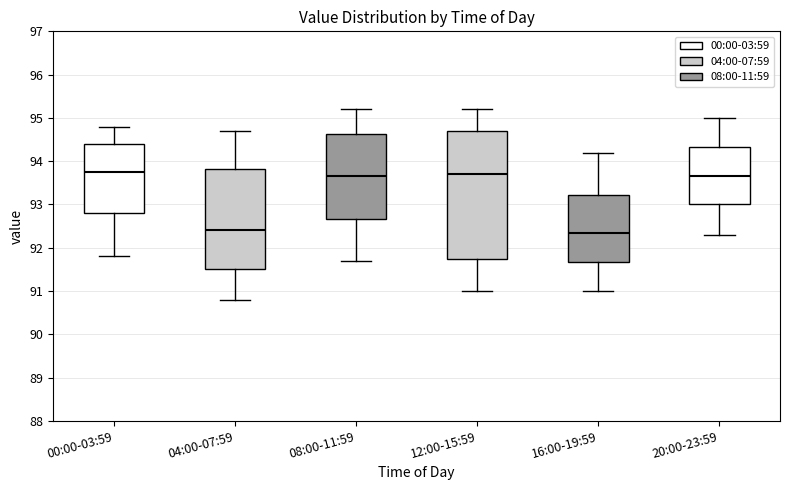

Reading left to right, read every box against the y-axis: the position of its median line, the range the box covers, and the ends of its whiskers. The values are not printed on the chart, so give them approximately, as read against the axis.

00:00-03:59: median 93.8, box 92.8 to 94.4, whiskers 91.8 to 94.8
04:00-07:59: median 92.4, box 91.5 to 93.8, whiskers 90.8 to 94.7
08:00-11:59: median 93.7, box 92.7 to 94.6, whiskers 91.7 to 95.2
12:00-15:59: median 93.7, box 91.8 to 94.7, whiskers 91.0 to 95.2
16:00-19:59: median 92.4, box 91.7 to 93.2, whiskers 91.0 to 94.2
20:00-23:59: median 93.7, box 93.0 to 94.3, whiskers 92.3 to 95.0